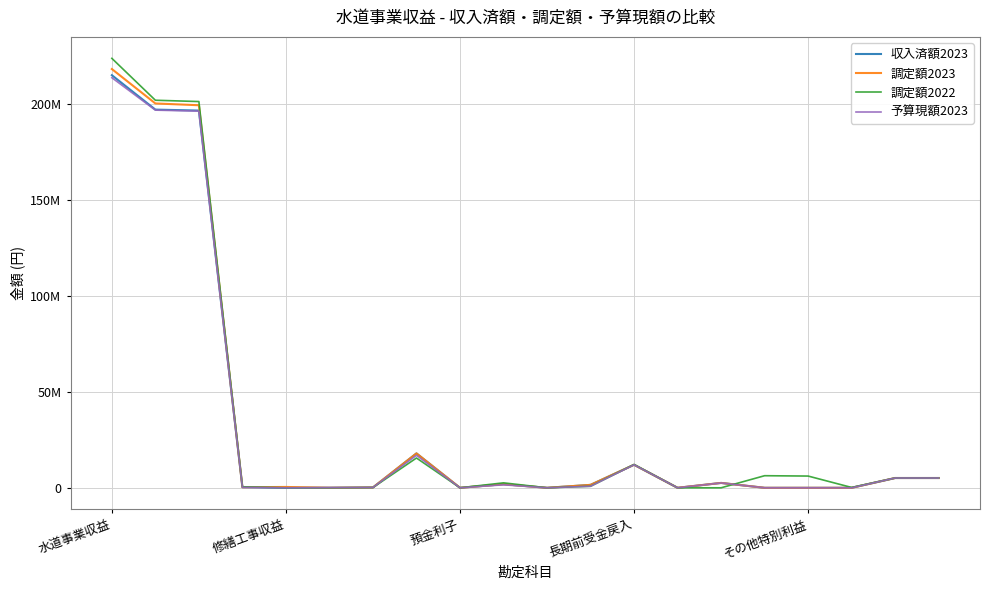

Rank the categories by 調定額2022 value from highest to lowest.

水道事業収益, 修繕工事収益, 預金利子, 7, 12, 15, 16, 18, 19, 9, 11, 長期前受金戻入, 17, 6, 8, その他特別利益, 5, 10, 13, 14